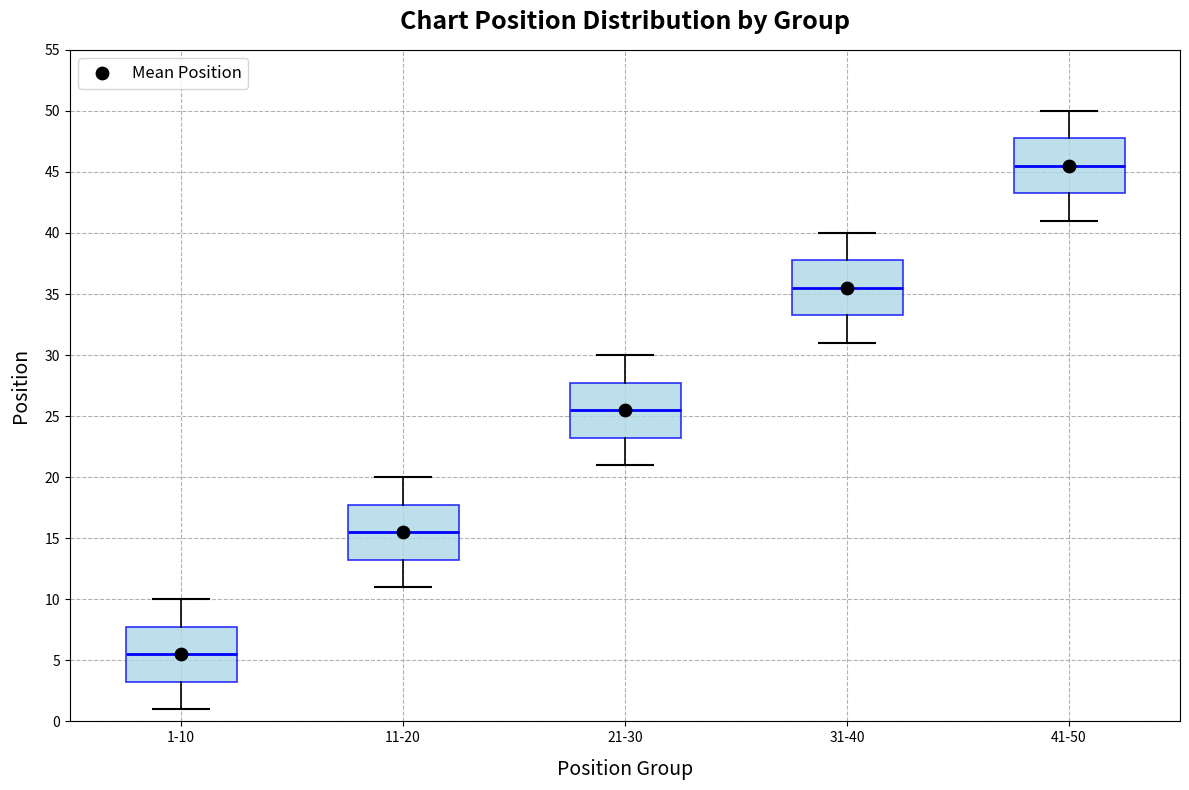

Reading left to right, transcribe this box plot: for each box, give where its median line is, the range the box spans, and where its two whiskers end, as read against the y-axis. The values are not printed on the chart, so give them approximately, as read against the axis.

1-10: median 5.5, box 3.5 to 8.0, whiskers 1.0 to 10.0
11-20: median 15.5, box 13.5 to 18.0, whiskers 11.0 to 20.0
21-30: median 25.5, box 23.5 to 28.0, whiskers 21.0 to 30.0
31-40: median 35.5, box 33.5 to 38.0, whiskers 31.0 to 40.0
41-50: median 45.5, box 43.5 to 48.0, whiskers 41.0 to 50.0